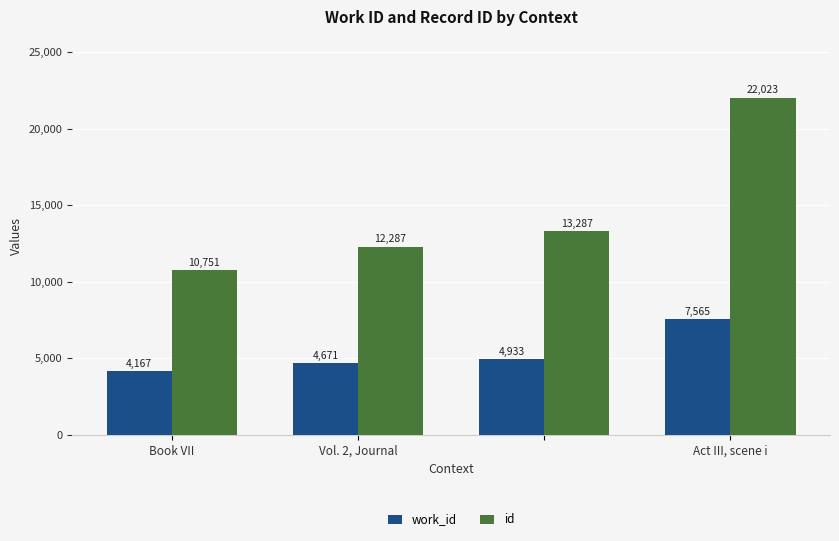

What is the greatest value displayed?

22023